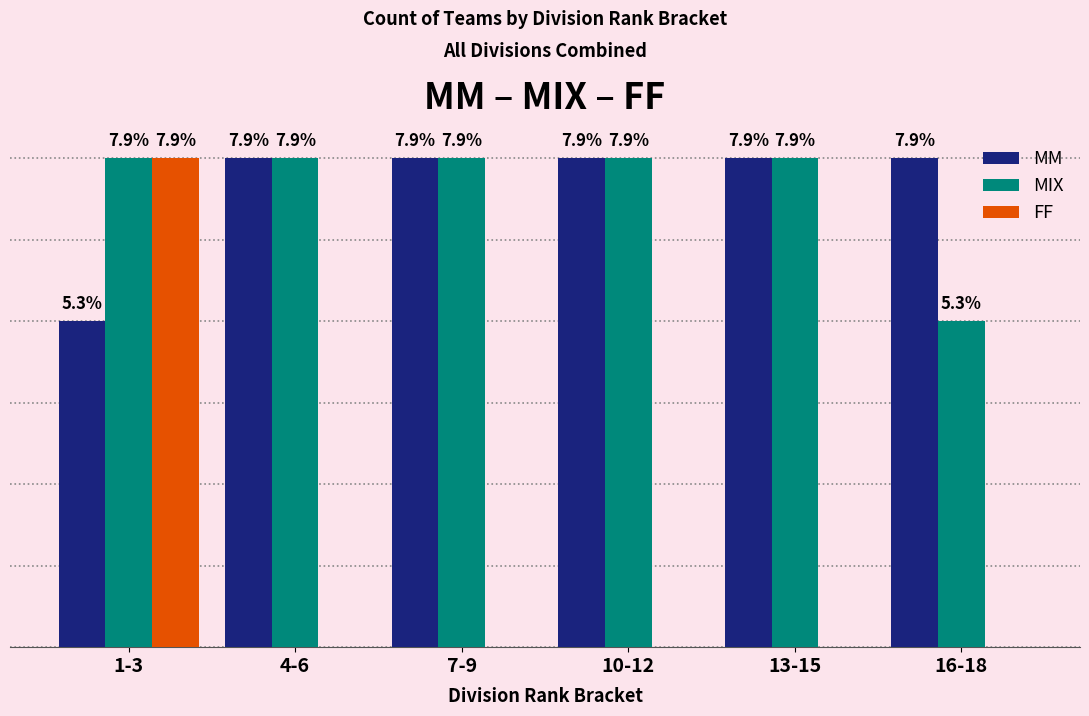

What is the sum of the MIX values at 10-12 and 7-9?

6